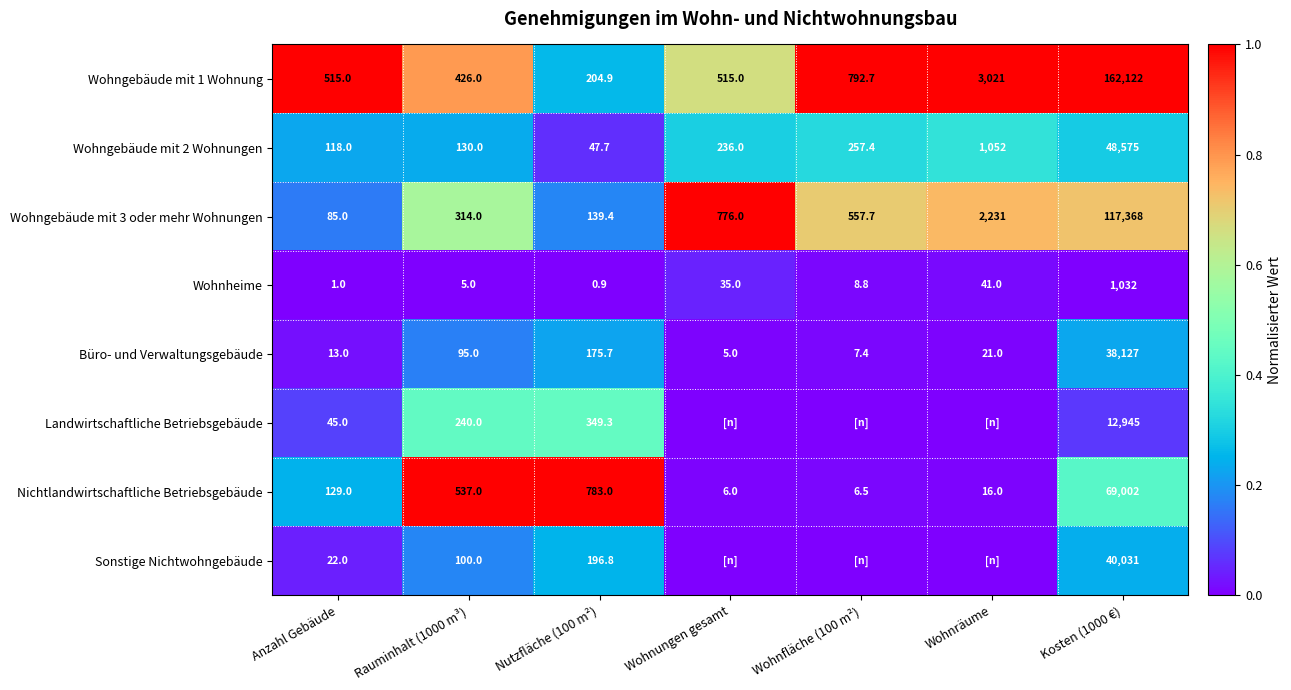

What is the difference between the highest and lowest values at Kosten (1000 €)?

161090.0